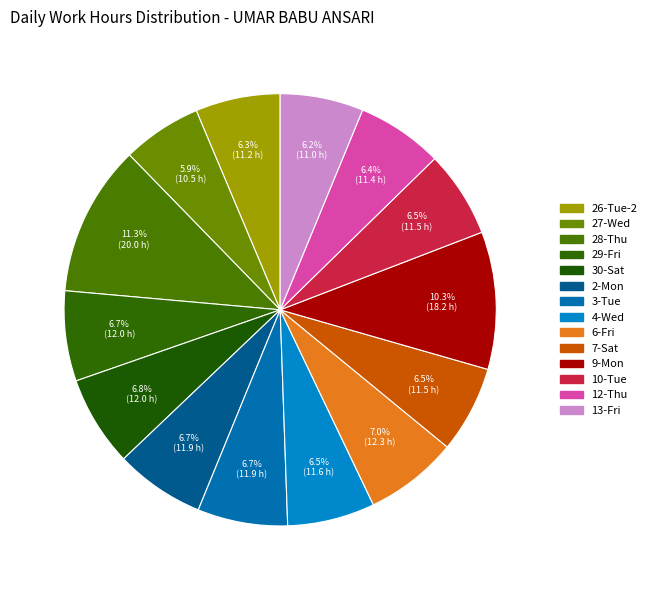

Count the number of slices in the pie.

14